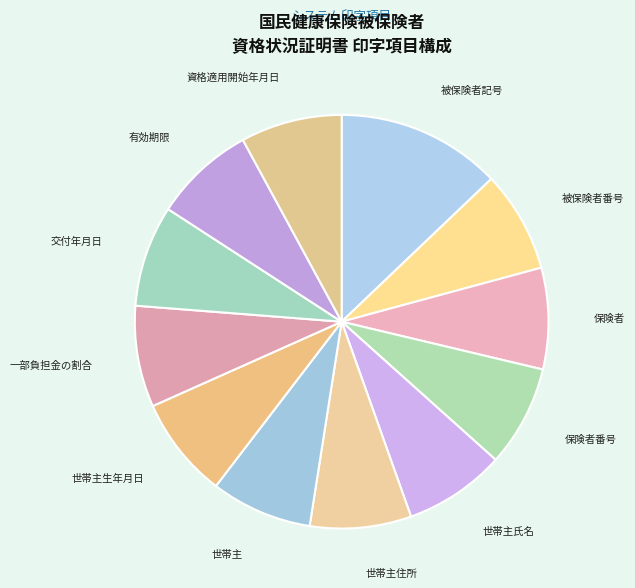

Approximately how many times larger is the value at 被保険者記号 compared to 世帯主?

1.6